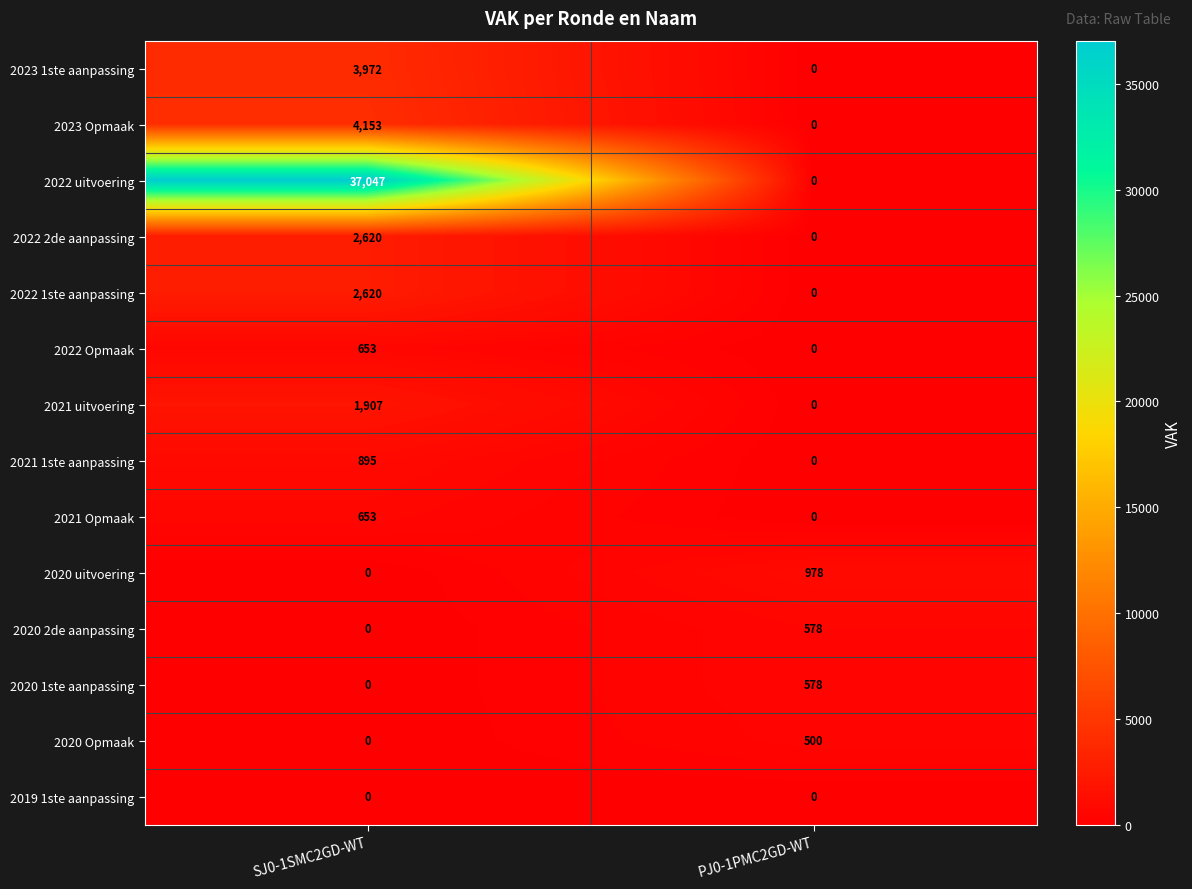

At which label is 2020 1ste aanpassing closest to 289?

SJ0-1SMC2GD-WT